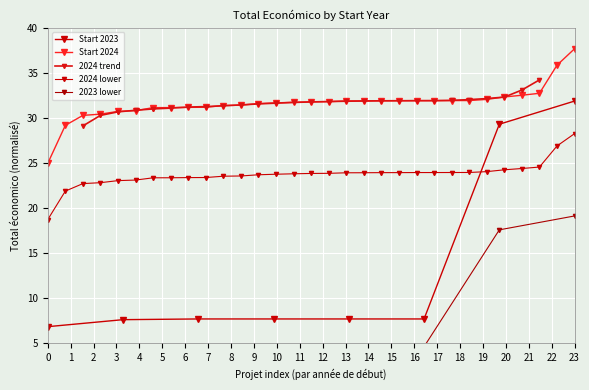

What is the value of the 8th point from the left?

19.1